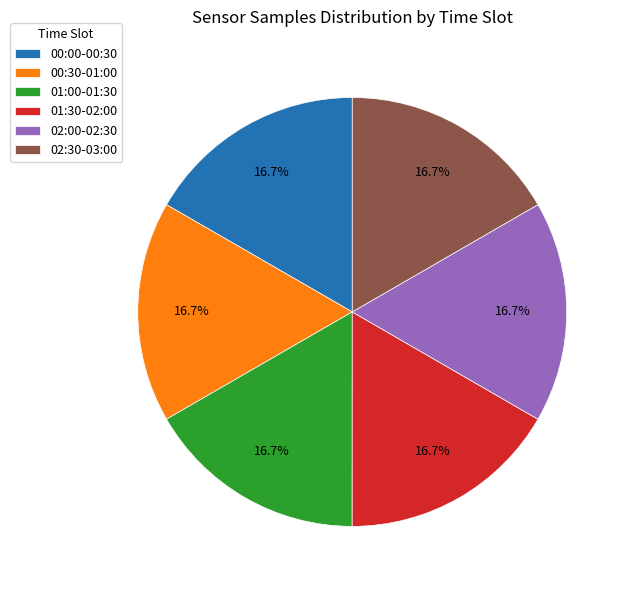

What is the total percentage of 01:00-01:30 and 00:00-00:30?

33.4%